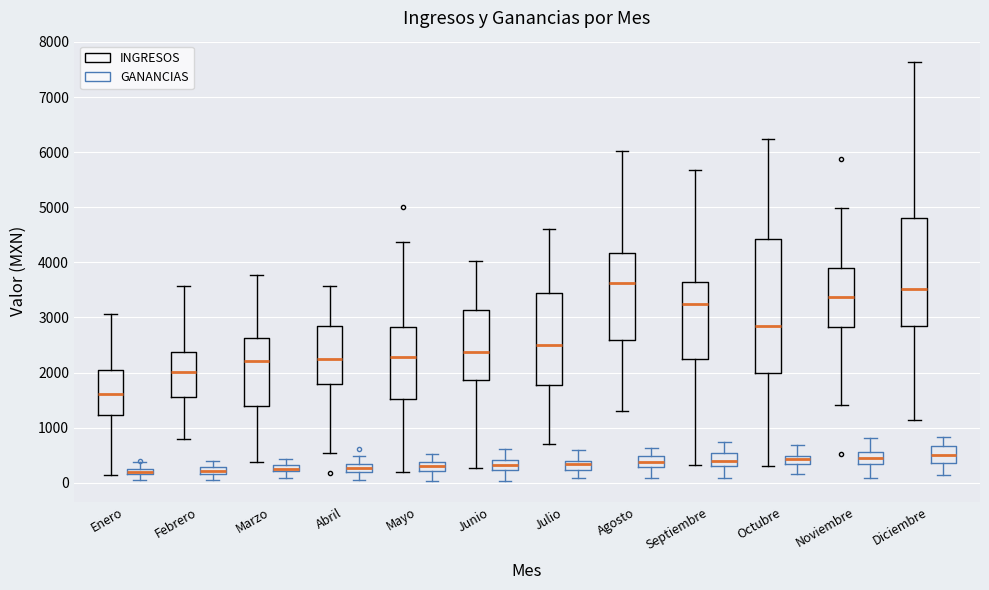

Where is the lower edge of the box for Mayo (GANANCIAS) on the y-axis? The values are not printed on the chart, so give them approximately, as read against the axis.

200